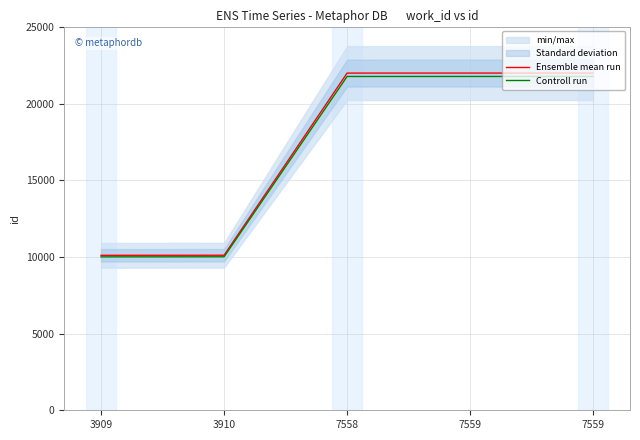

True or false: Ensemble mean run has a value of 33184.6 at 7559.

False